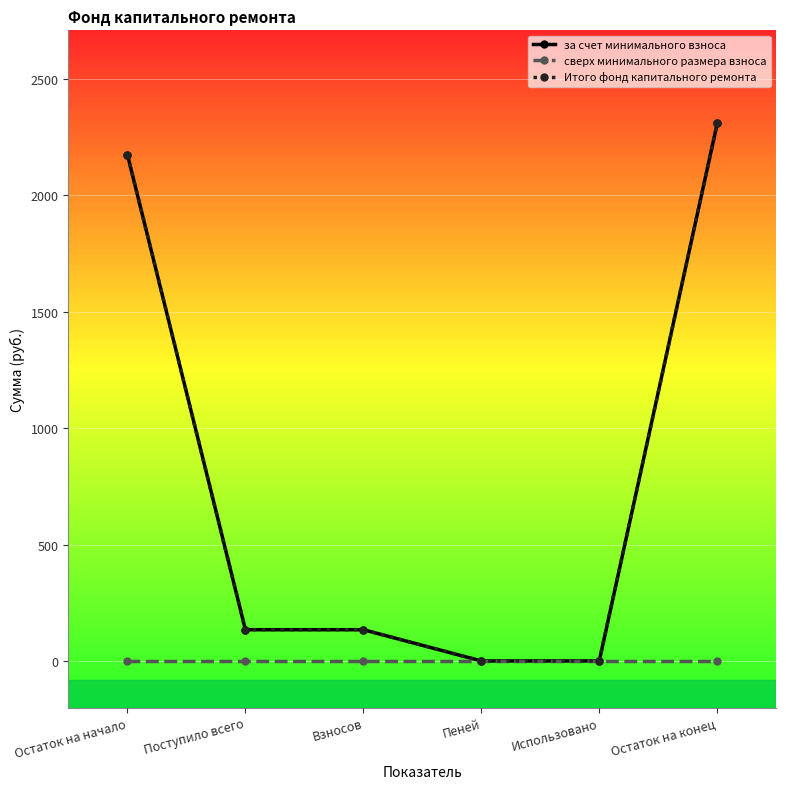

Rank the categories by Итого фонд капитального ремонта value from lowest to highest.

Пеней, Использовано, Поступило всего, Взносов, Остаток на начало, Остаток на конец